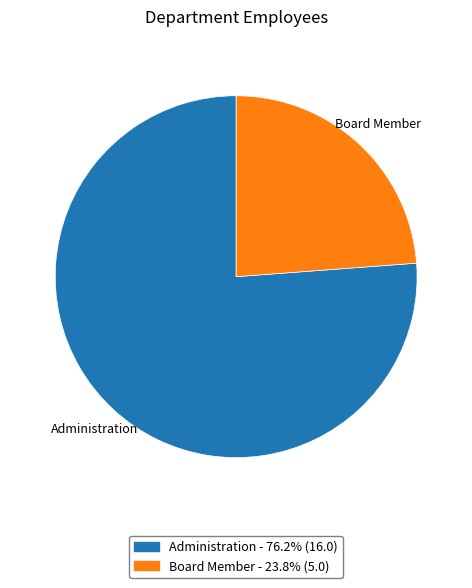

Which category has the smallest portion of the pie?

Board Member